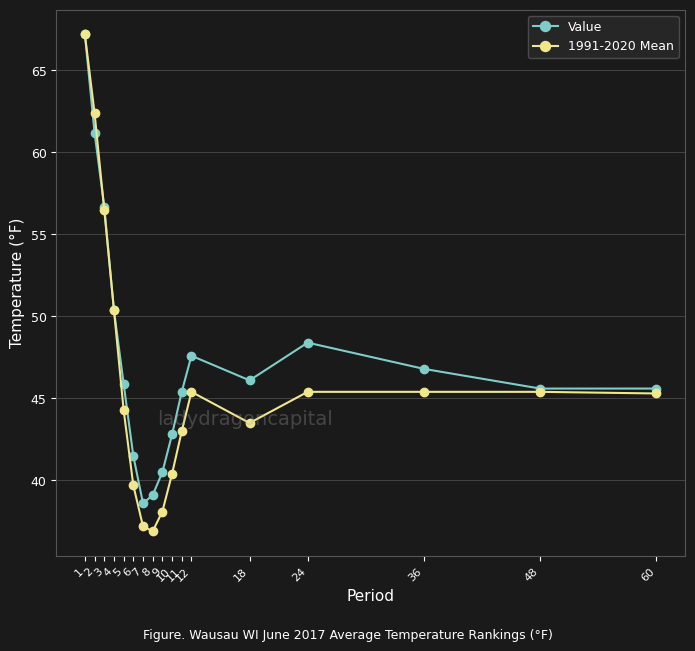

The value of Value at 10 is 55.8. True or false?

False